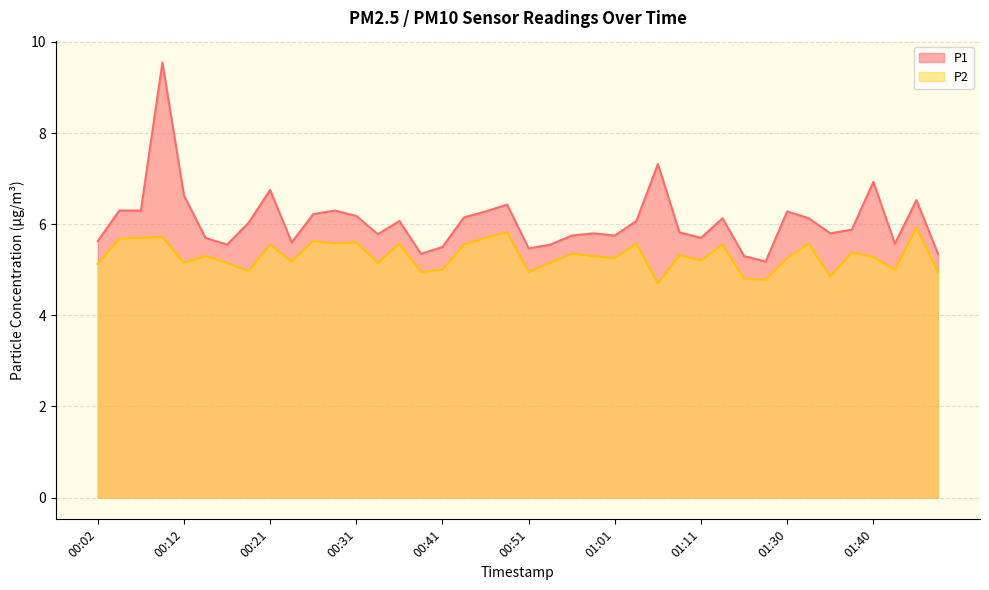

True or false: P2 and P1 intersect in this chart.

False